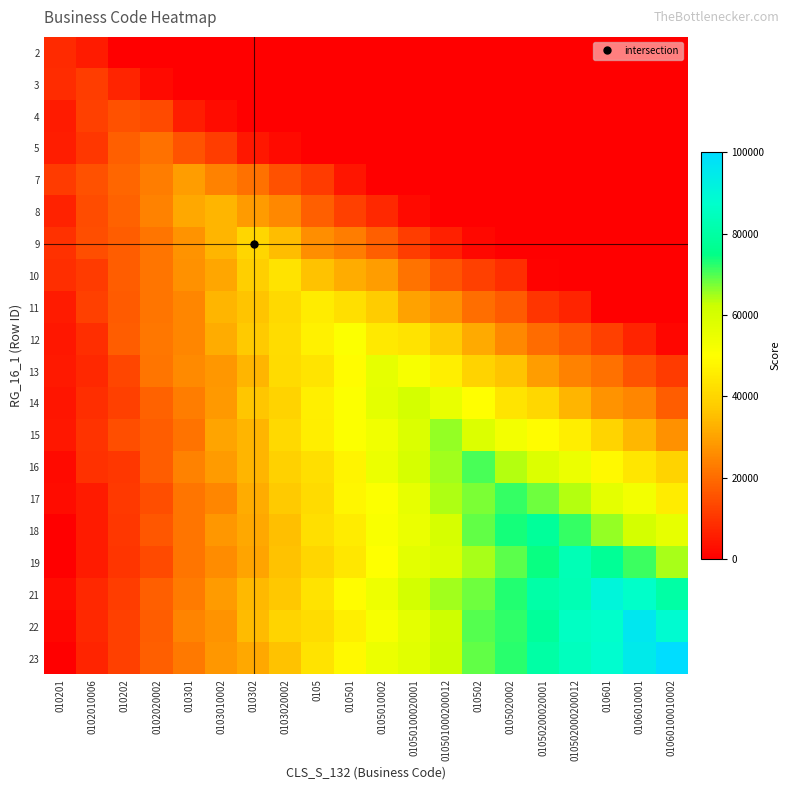

How many series are shown in this chart?

20